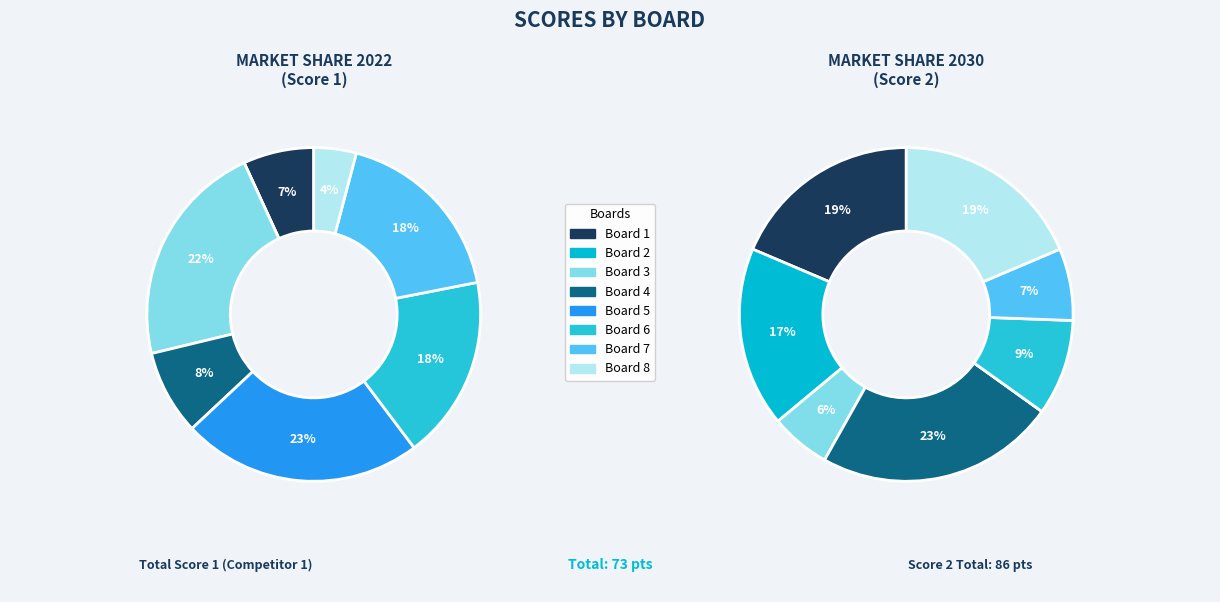

Is the sum of Board 5 and Board 6 greater than half?

No